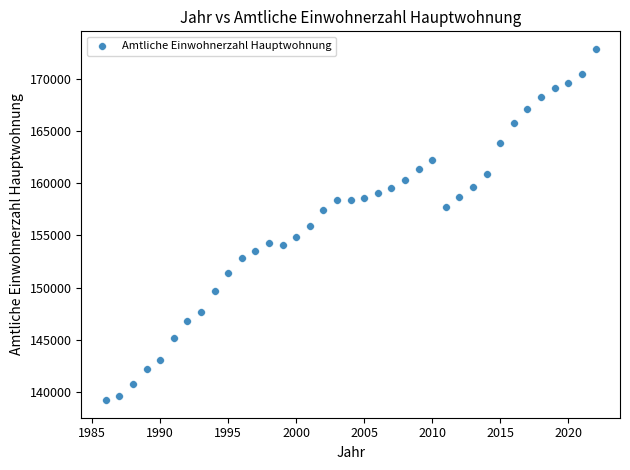

What is the range of X values (max minus min)?

36